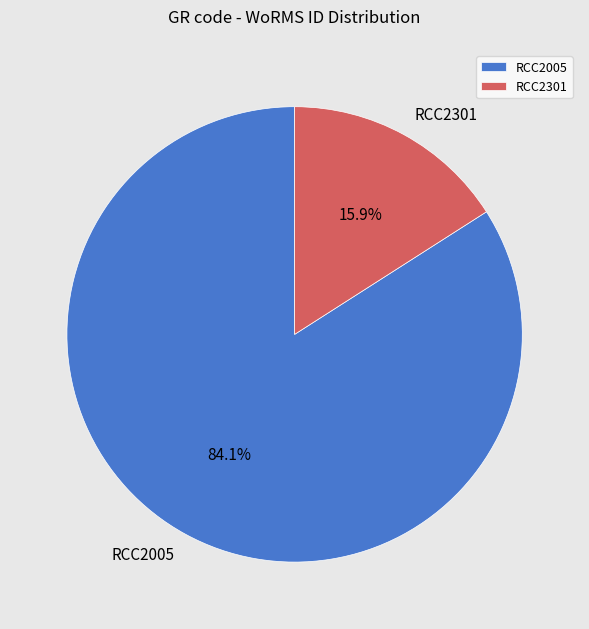

How much of the chart is everything except RCC2301?

84.1%